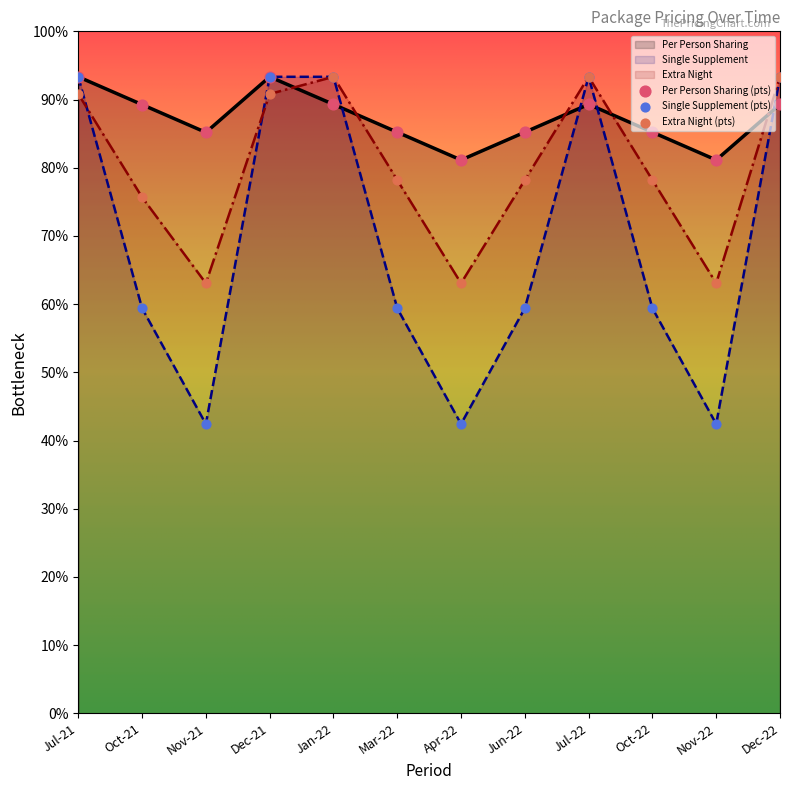

At which category is the sum across all series the highest?

Jul-21